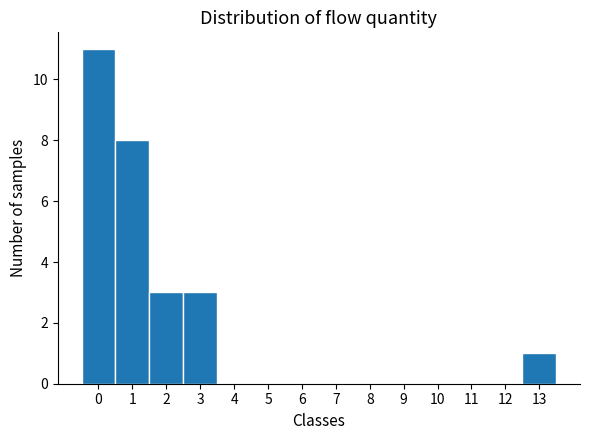

What is the height of the bar covering -0.5 to 0.5 on the x-axis? The values are not printed on the chart, so give them approximately, as read against the axis.

11